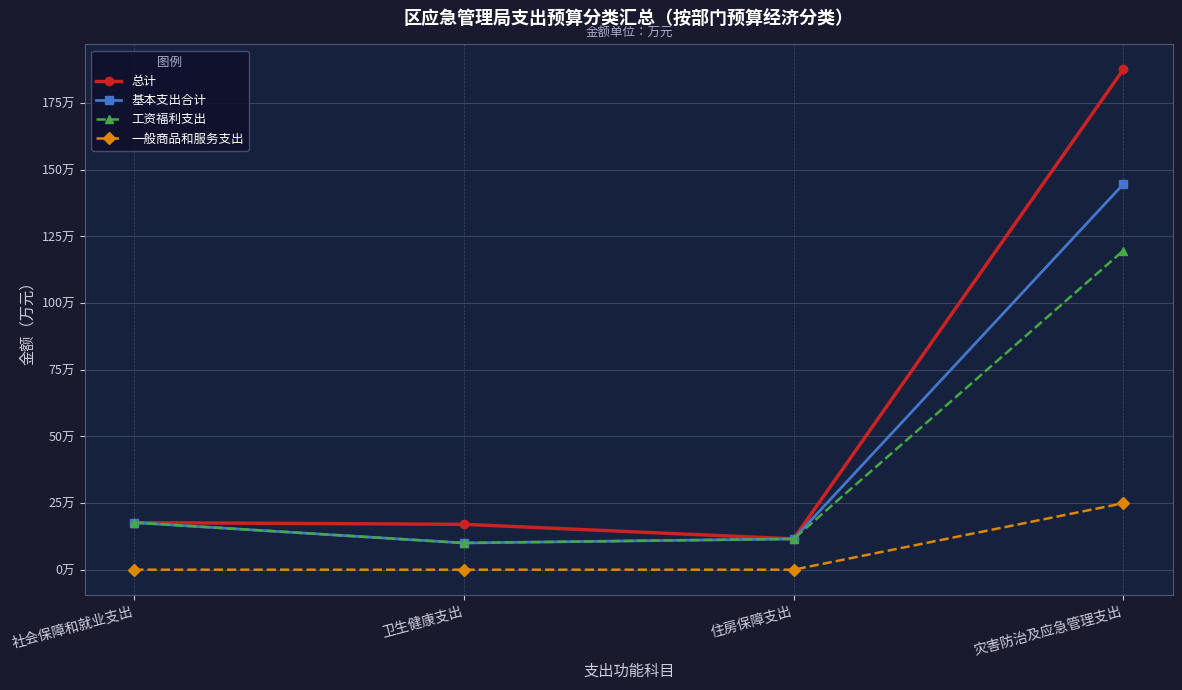

Which has a higher value, 灾害防治及应急管理支出 or 住房保障支出?

灾害防治及应急管理支出